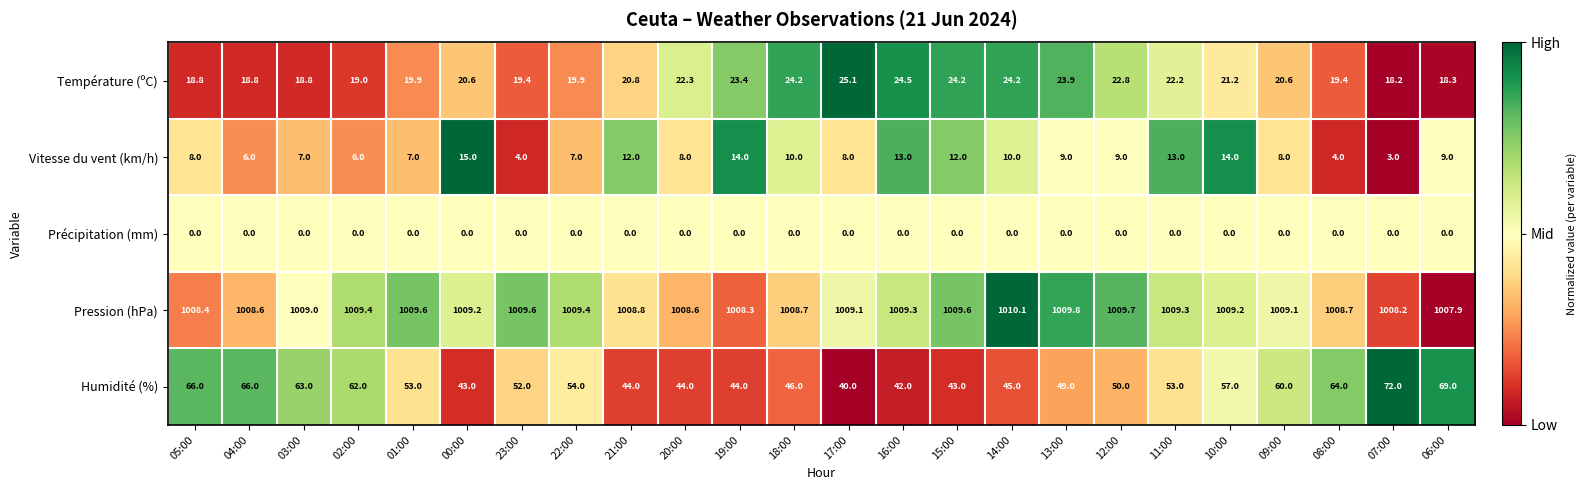

What is the spread (max minus min) of values at 04:00?

1008.6